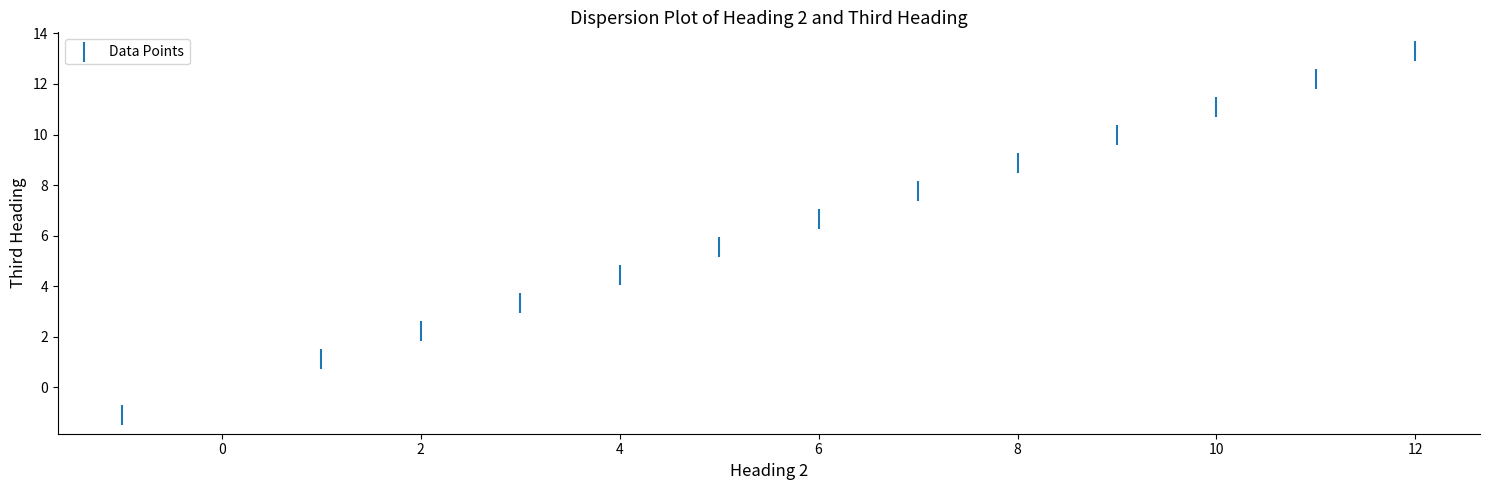

What is the range of X values (max minus min)?

13.0